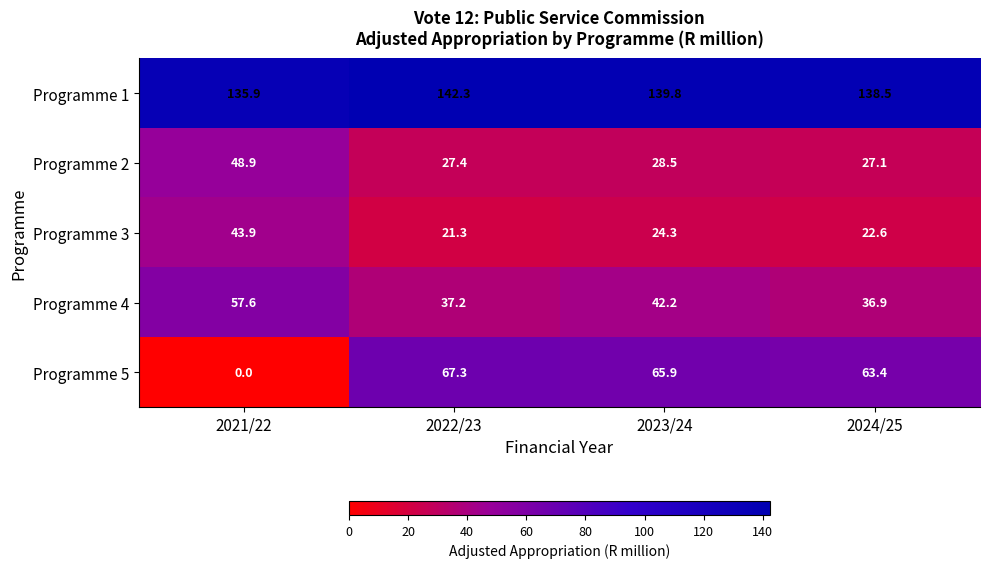

At which category is the sum across all series the highest?

2023/24